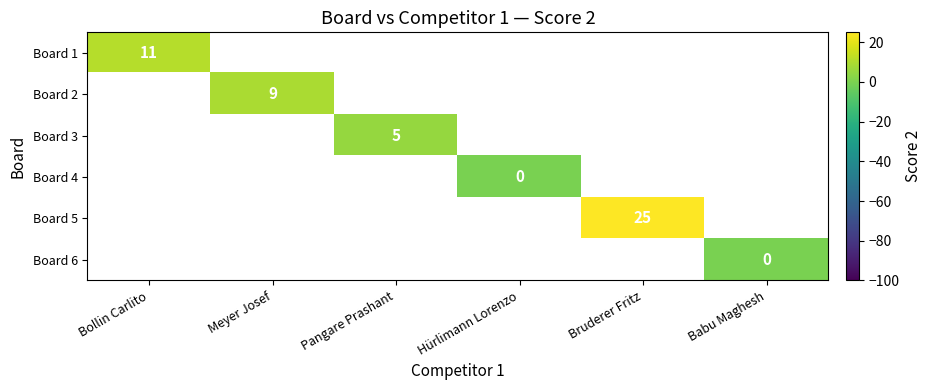

The Board 1 series shows 2 at Bollin Carlito. True or false?

False